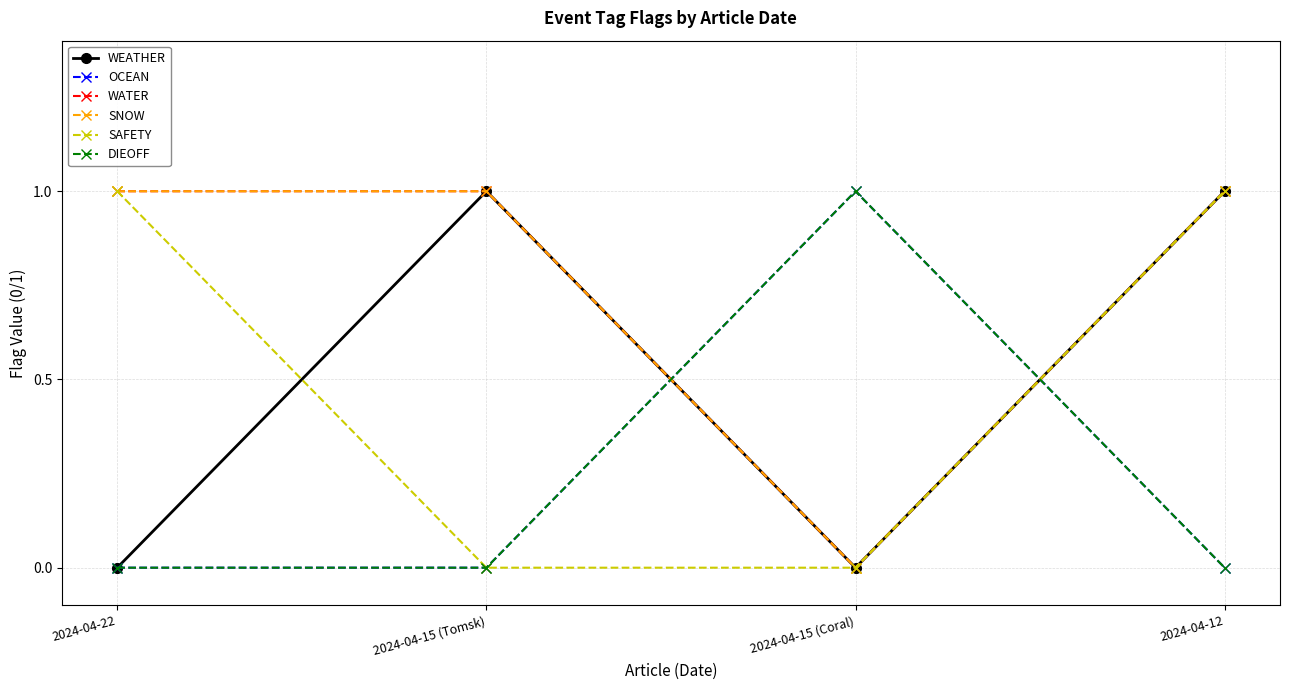

What is the sum of the SNOW values at 2024-04-15 (Tomsk) and 2024-04-22?

2